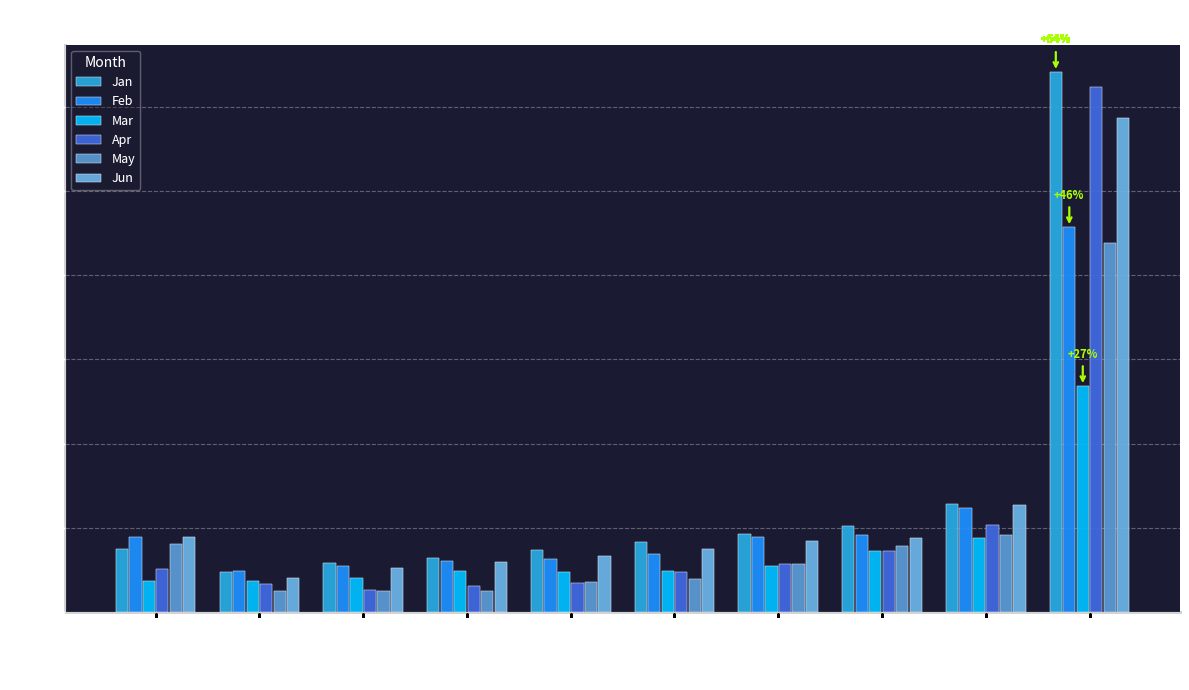

Which series has the largest range (max minus min)?

Apr